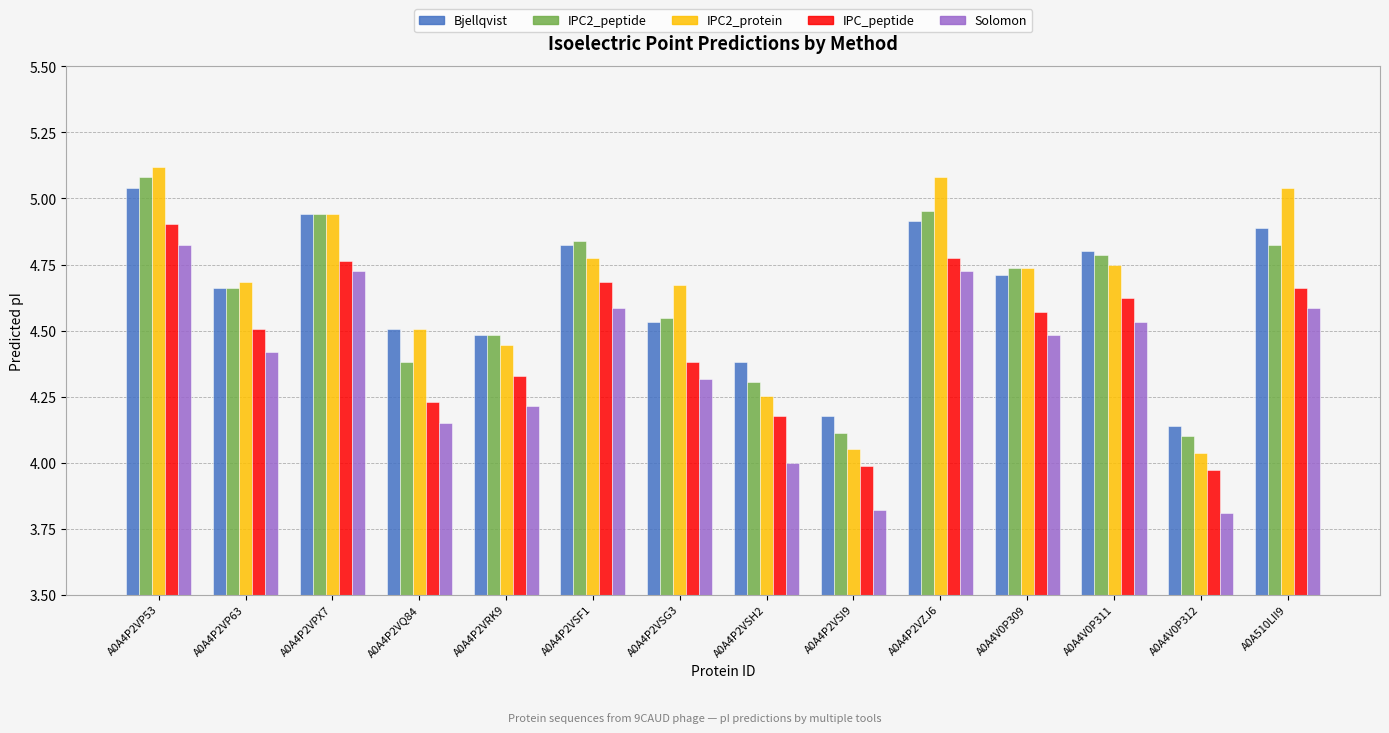

What is the sum of the Solomon values at A0A4P2VSI9 and A0A4P2VSG3?

8.1